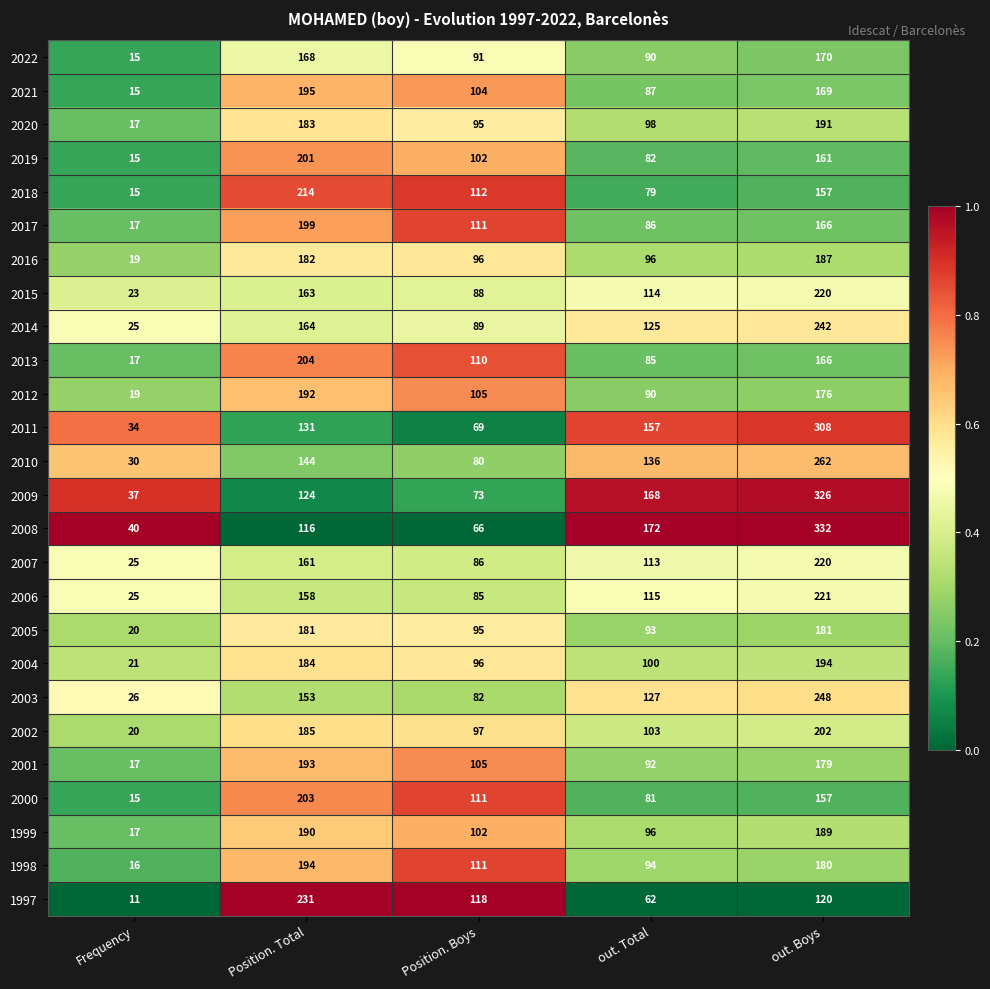

What is the total value across all series at out. Boys?

5324